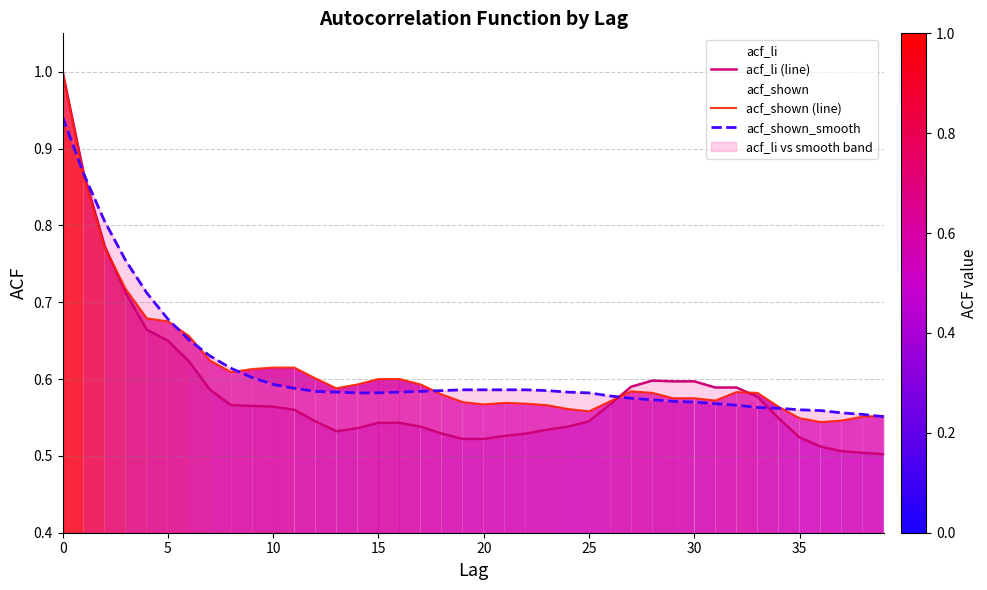

The value of acf_shown_smooth at 15 is 0.8. True or false?

False